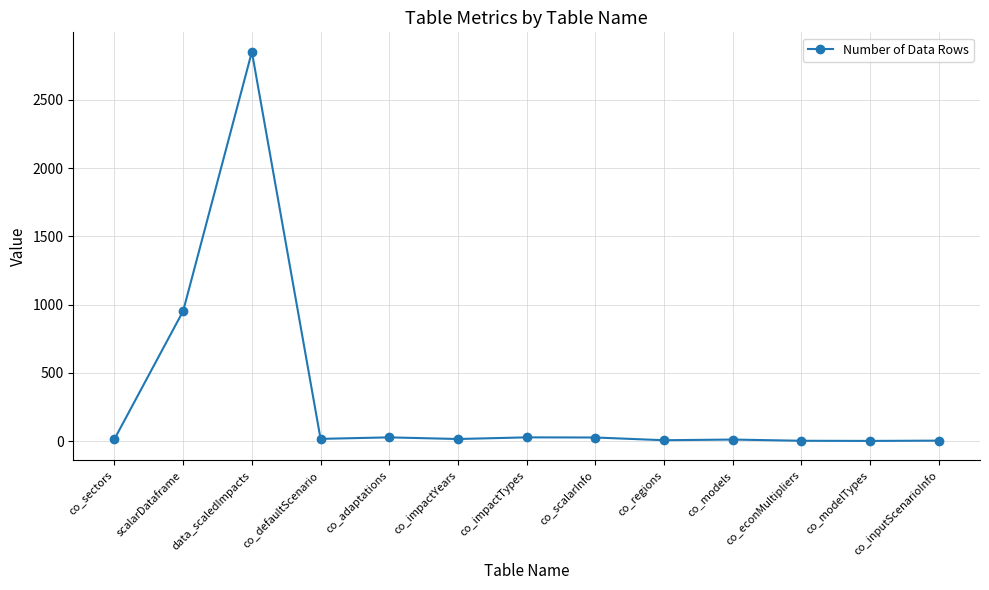

What is the change in value from co_sectors to co_impactTypes?

+12